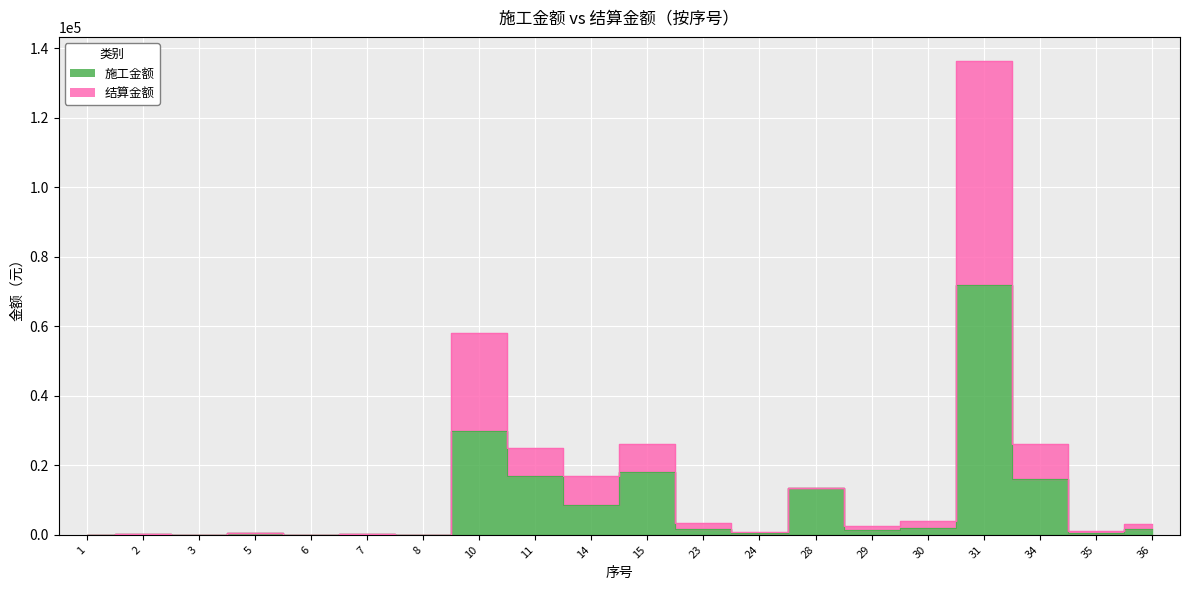

List the series in order of their overall mean, highest first.

结算金额, 施工金额